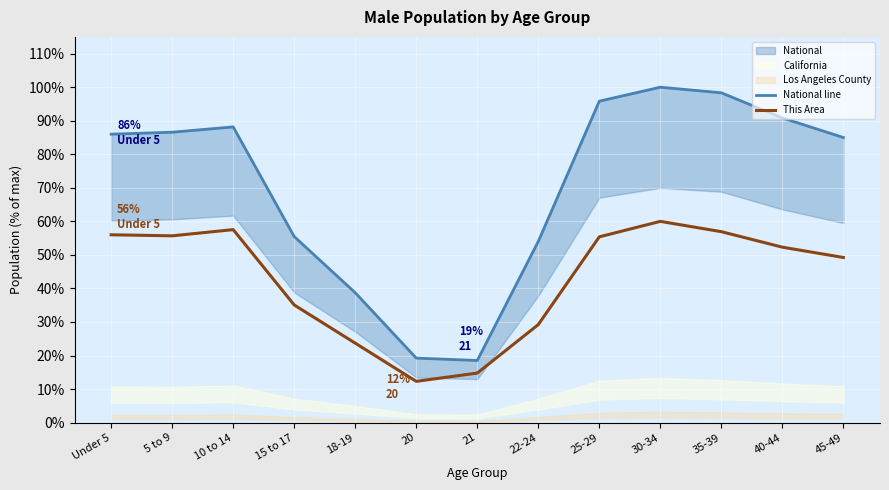

What is the sum of the This Area values at 10 to 14 and Under 5?

113.5